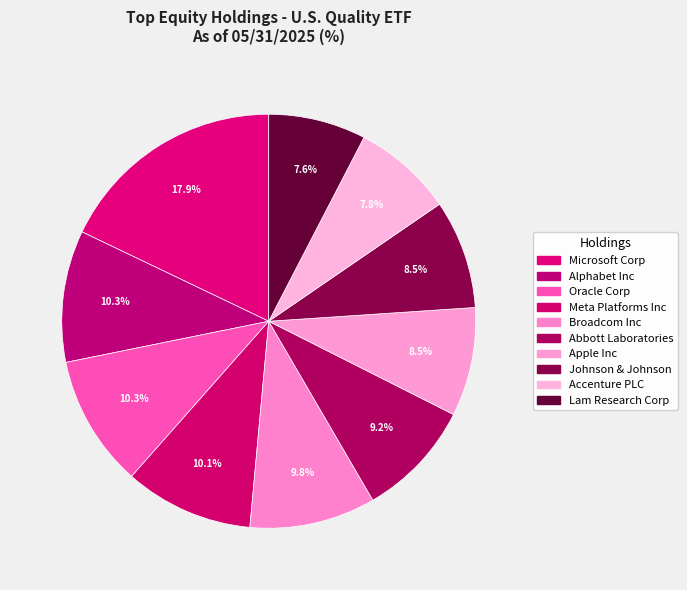

Count the number of slices in the pie.

10